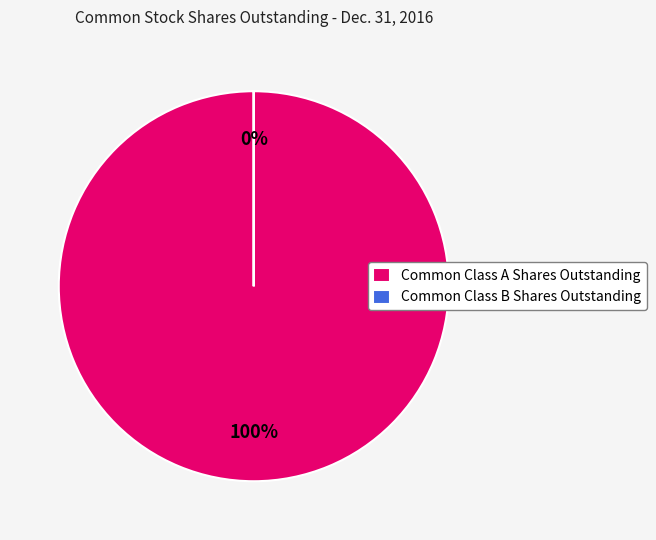

Combined, what portion of the pie is Common Class A Shares Outstanding and Common Class B Shares Outstanding?

100.0%